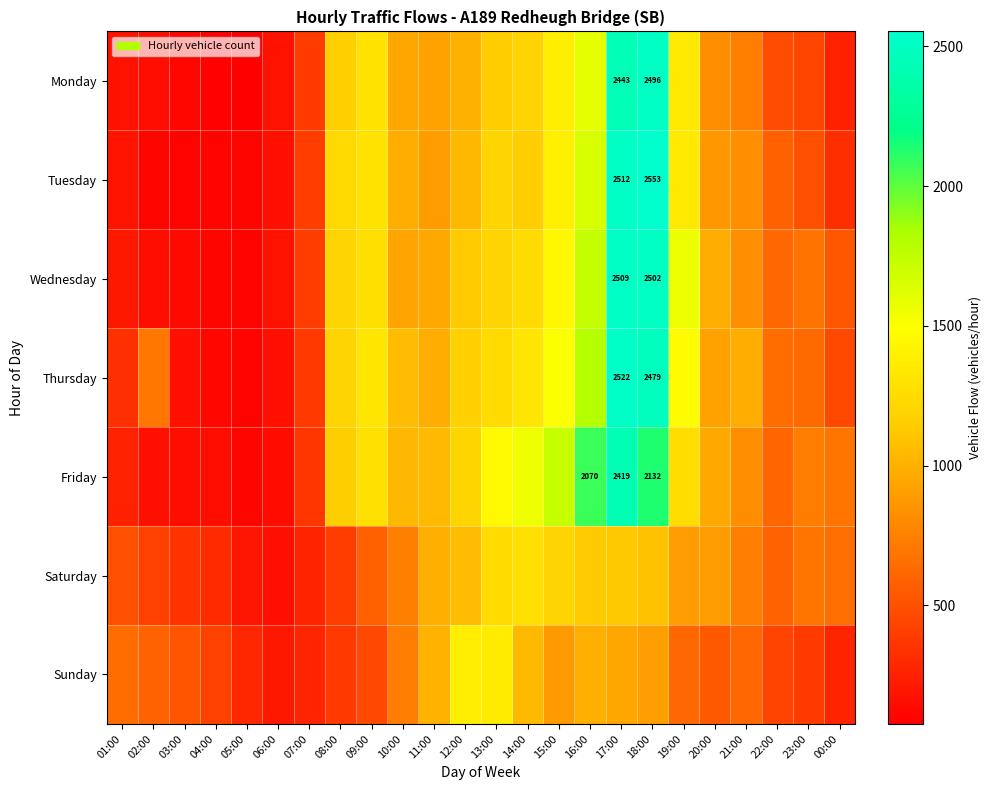

At which category is the sum across all series the highest?

17:00